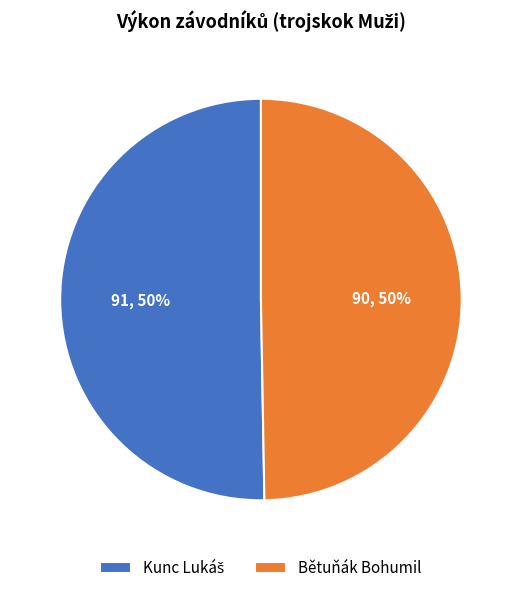

To the nearest percent, what is the average slice percentage?

50%